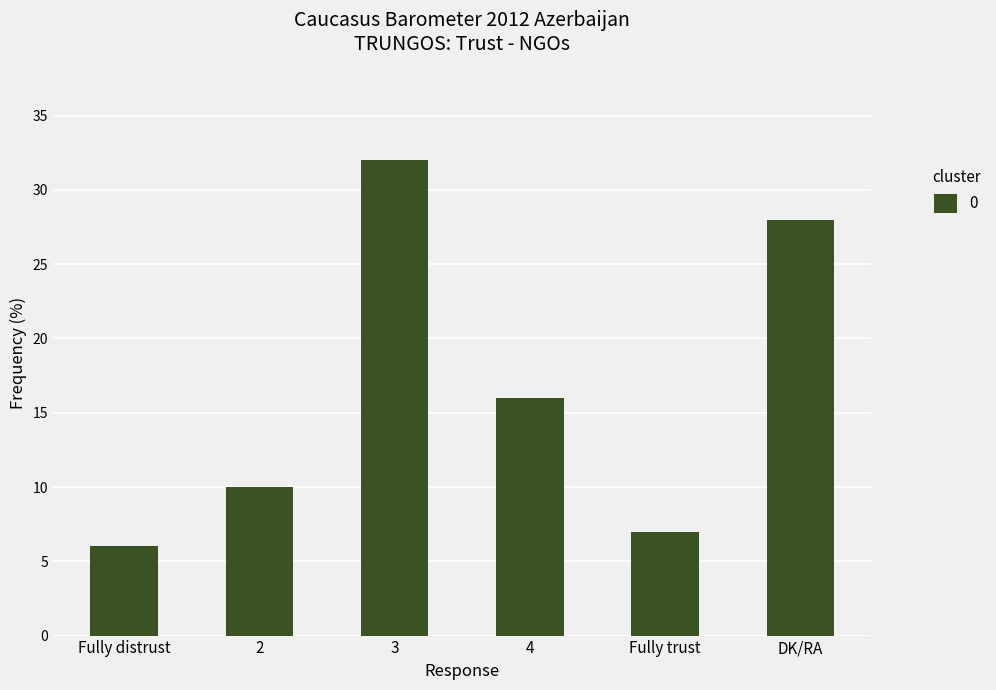

List the labels in order of value, smallest first.

Fully distrust, Fully trust, 2, 4, DK/RA, 3